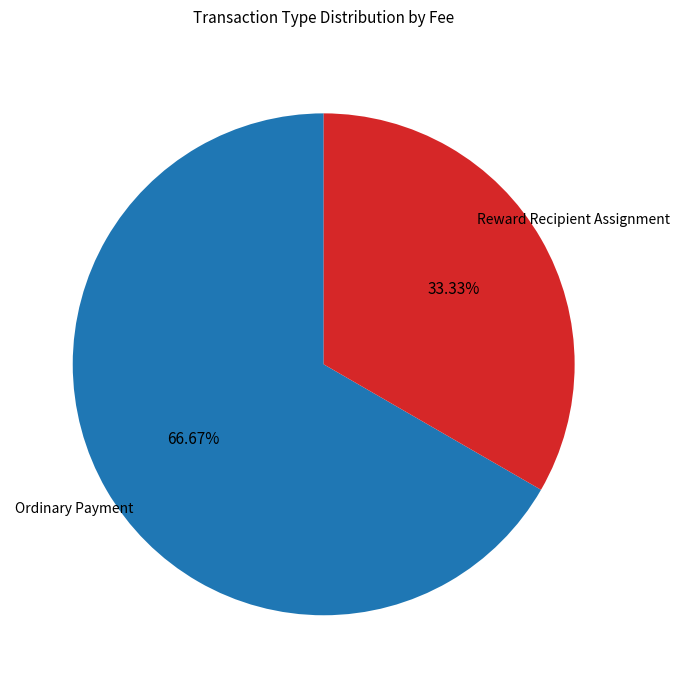

Which slice is the largest?

Ordinary Payment